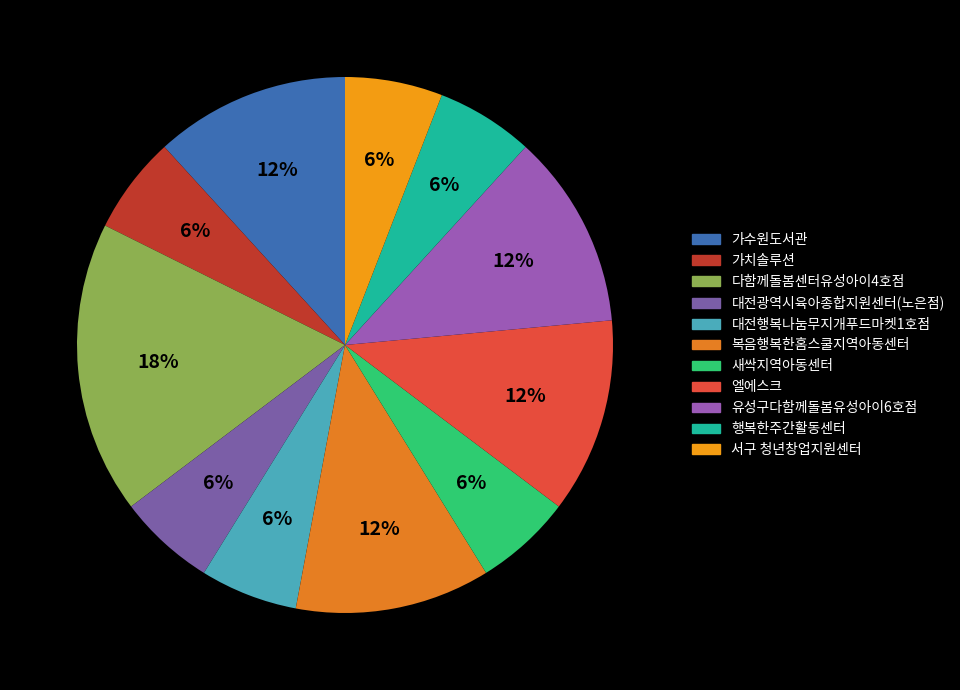

Which category has the smallest portion of the pie?

가치솔루션